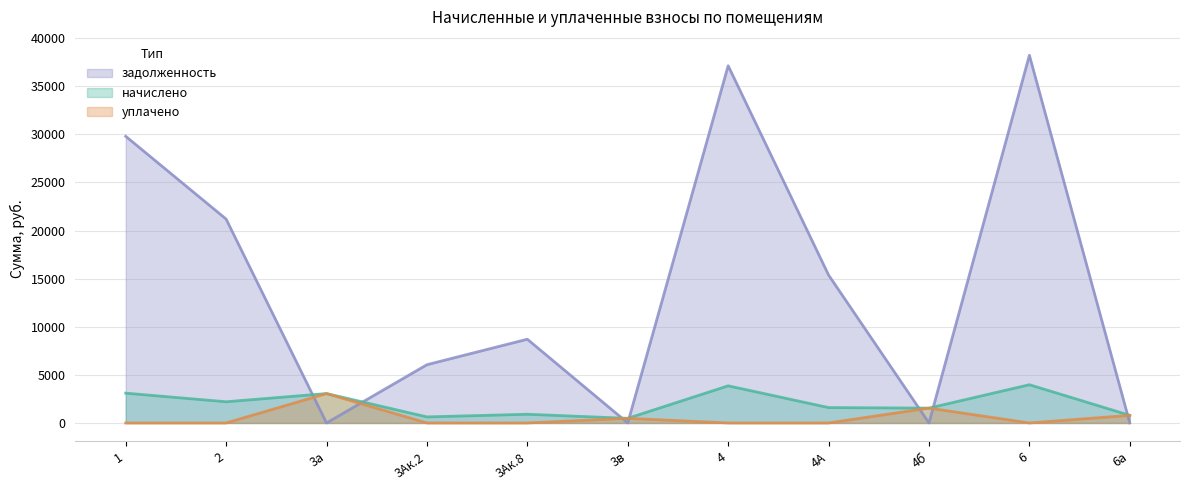

What is the sum of the задолженность values at 6а and 4А?

15376.2